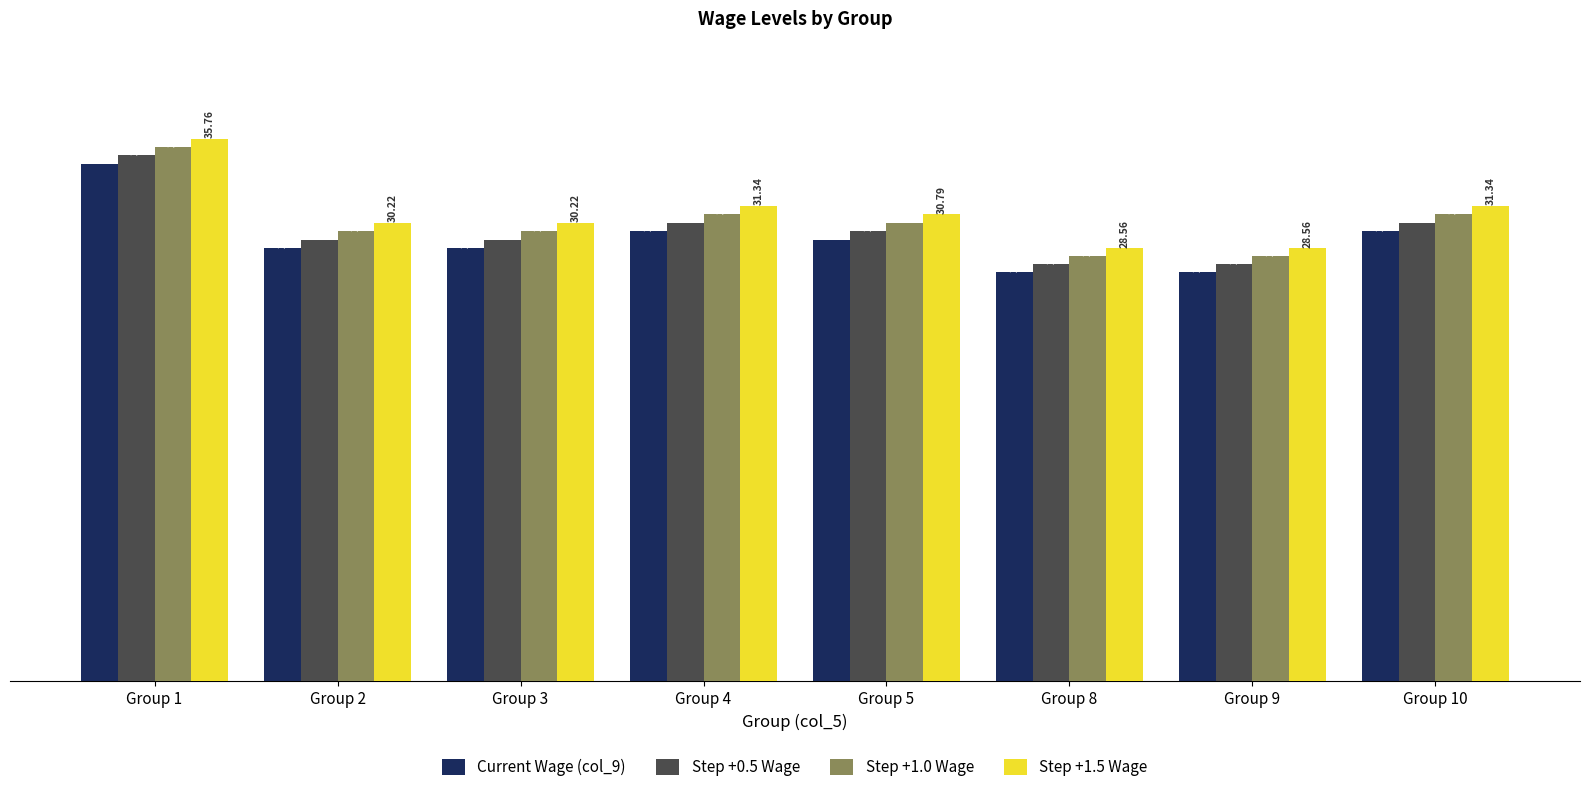

At how many categories does at least one series exceed 27044?

8